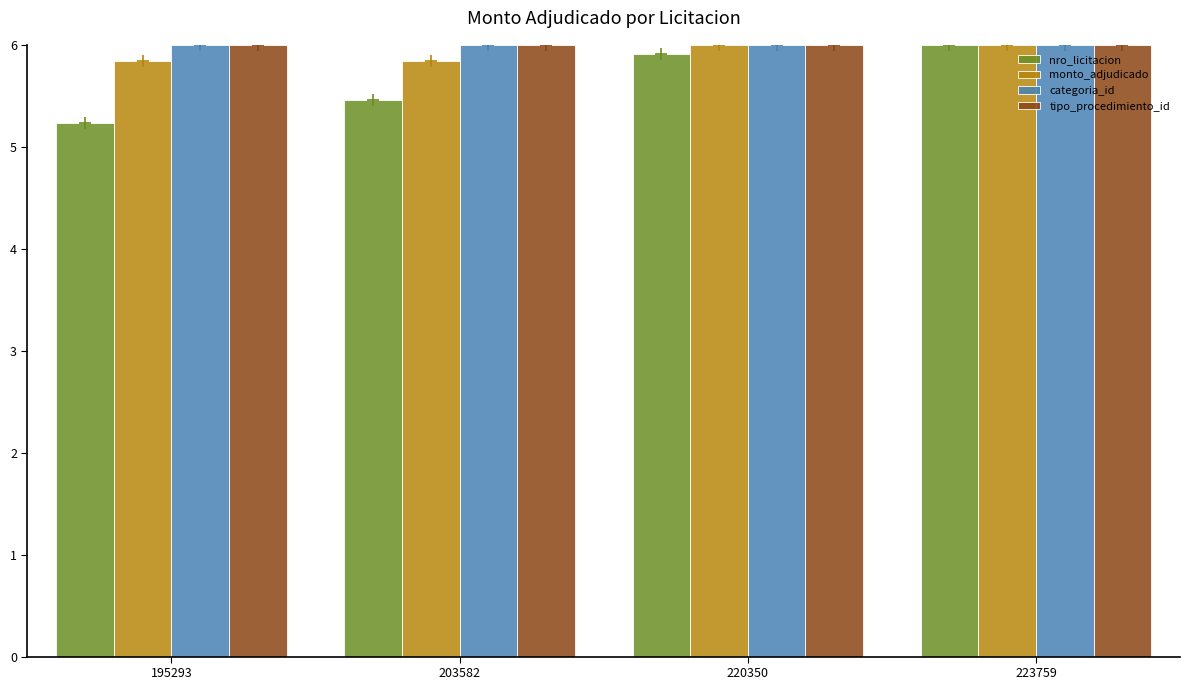

What is the spread (max minus min) of values at 220350?

0.1